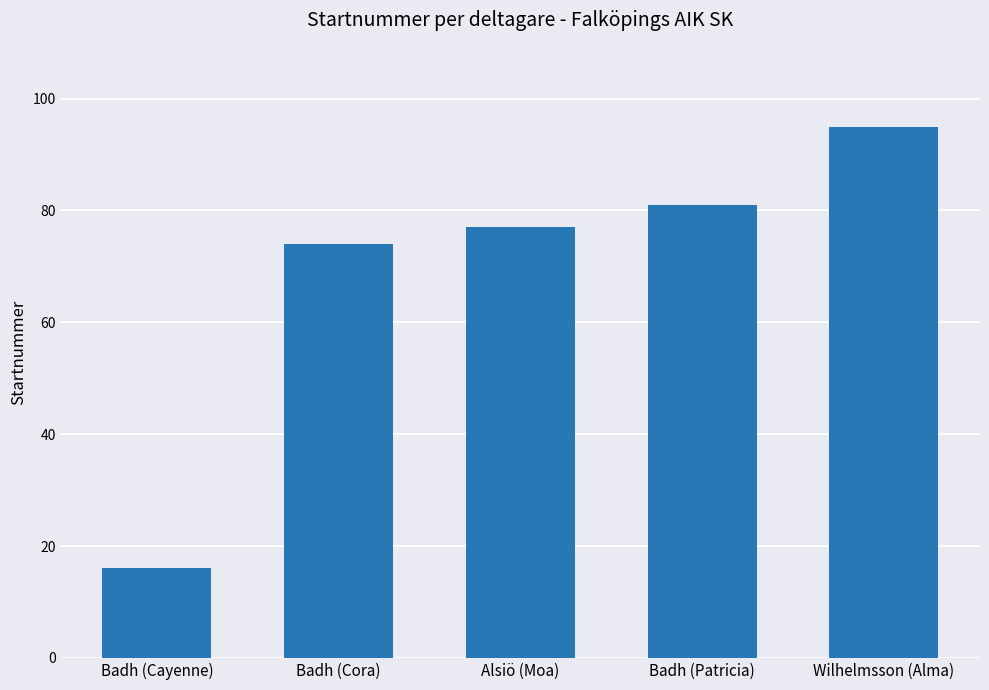

Which label corresponds to the largest value in the chart?

Wilhelmsson (Alma)